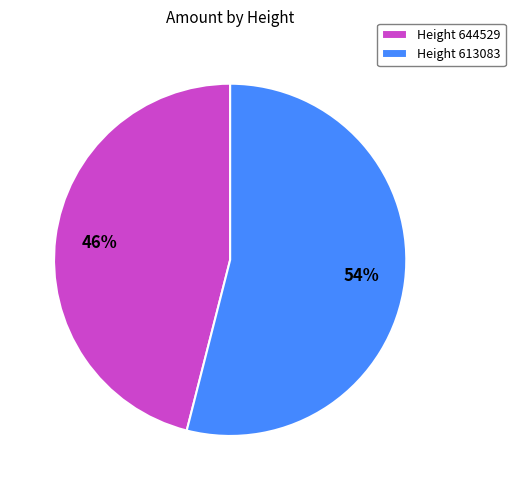

Do Height 613083 and Height 644529 together represent more than half of the pie?

Yes